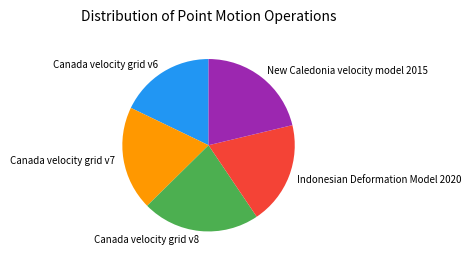

Between Canada velocity grid v7 and Canada velocity grid v8, which is larger?

Canada velocity grid v8